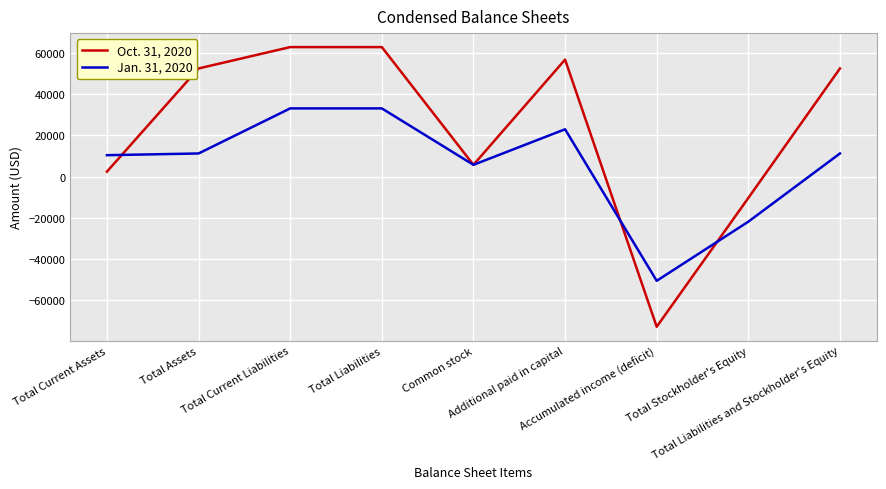

List the series in order of their peak value, lowest first.

Jan. 31, 2020, Oct. 31, 2020